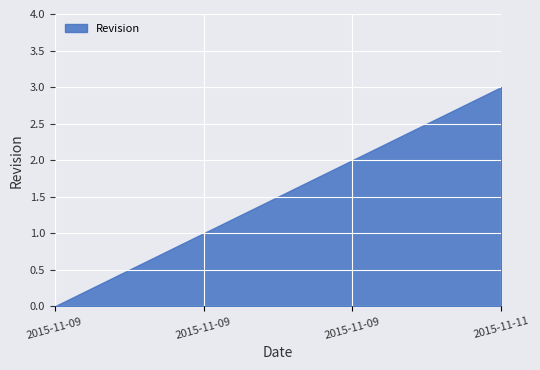

Does the chart have visible grid lines?

Yes